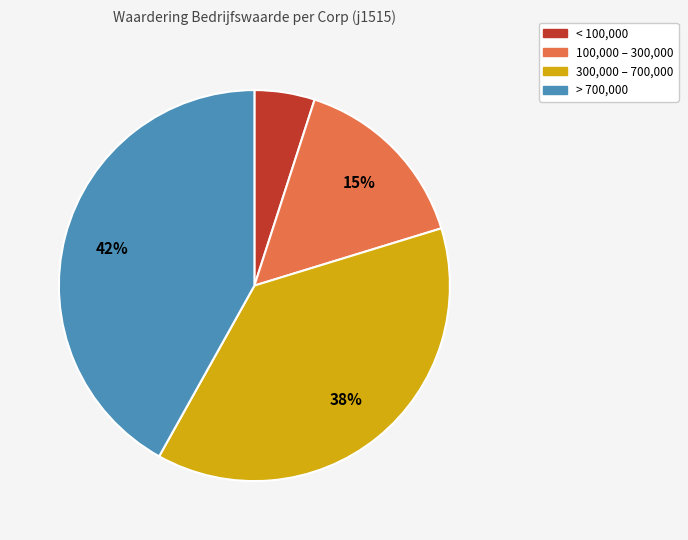

Between < 100,000 and 100,000 – 300,000, which is larger?

100,000 – 300,000